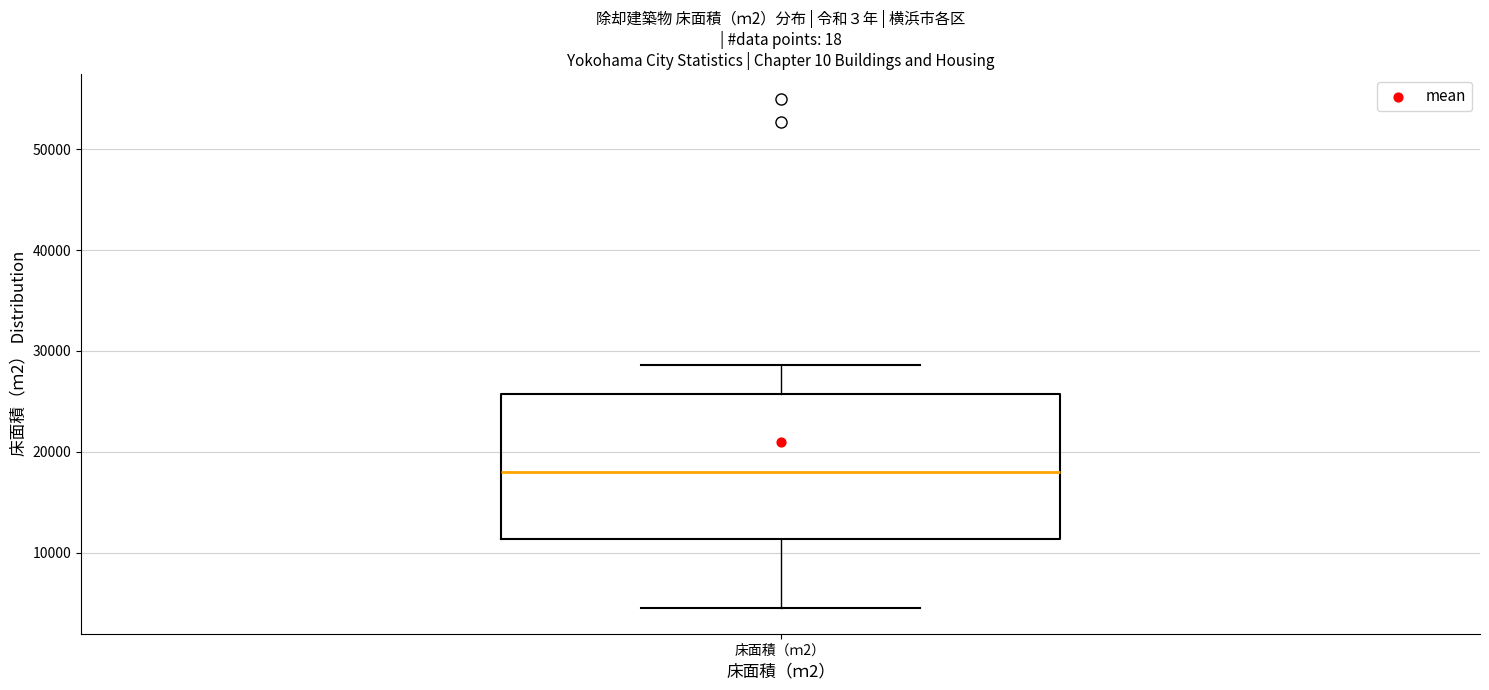

Read this box plot against the y-axis: the position of the median line, the range covered by the box, and the ends of both whiskers. The values are not printed on the chart, so give them approximately, as read against the axis.

median 18000, box 11000 to 26000, whiskers 4000 to 29000